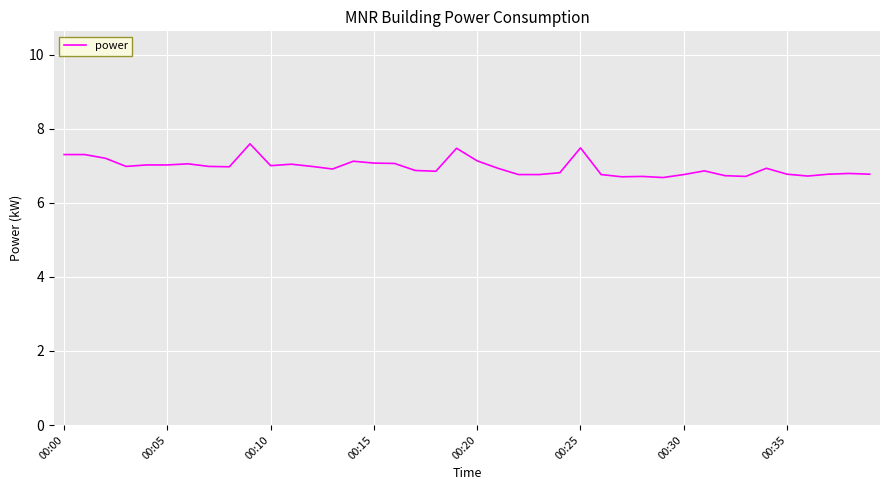

What is the difference between the maximum and minimum values?

0.9